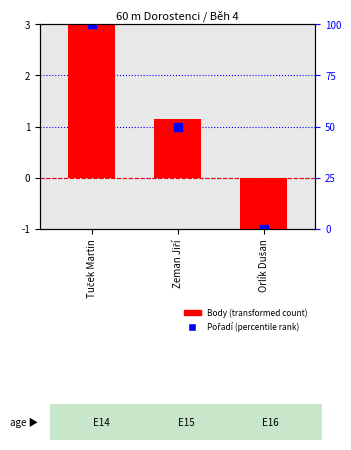

What is the change in value from Tuček Martin to Zeman Jiří?

-1.8